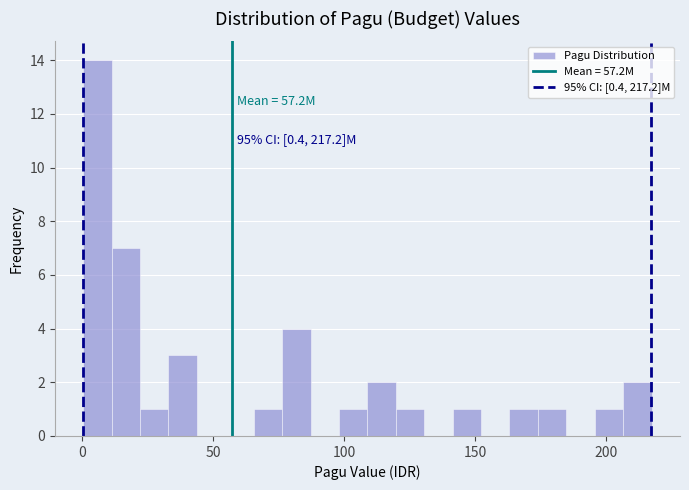

Read against the x-axis, roughly where is the centre of the tallest bar?

5